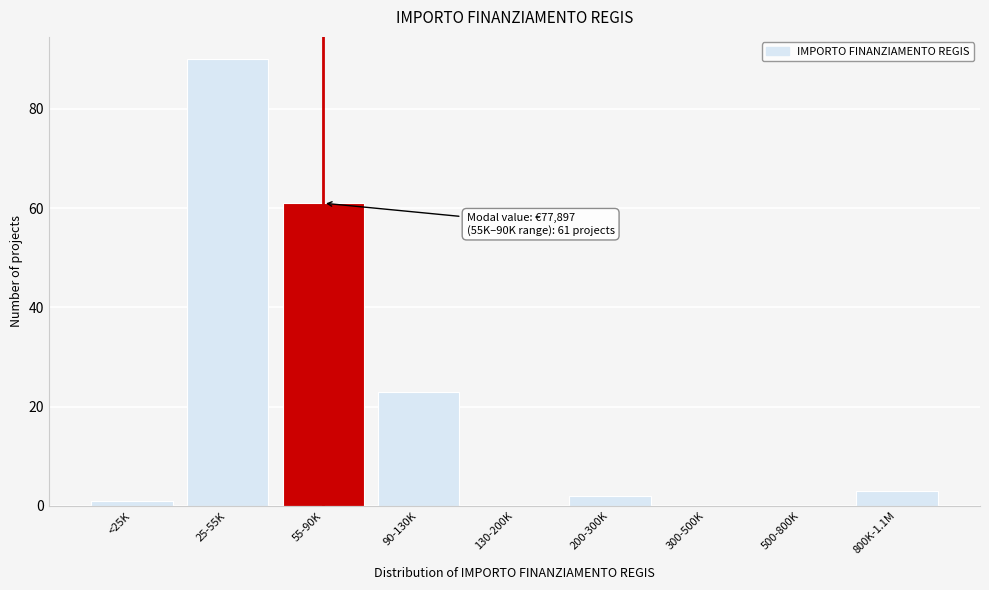

Reading left to right, list all the values displayed in this chart.

<25K=1	25-55K=90	55-90K=61	90-130K=23	130-200K=0	200-300K=2	300-500K=0	500-800K=0	800K-1.1M=3